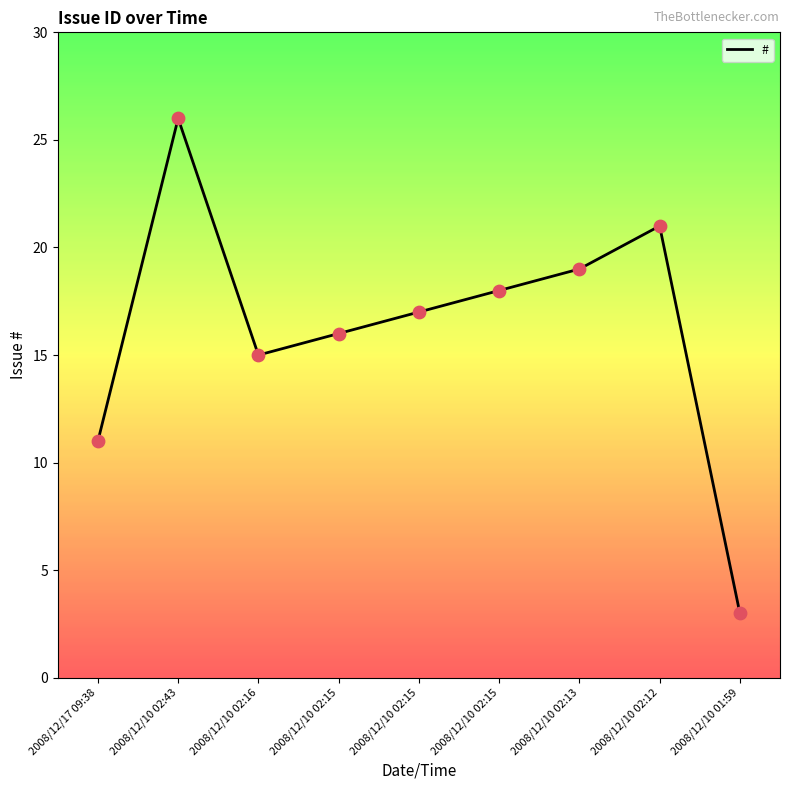

Approximately how many times larger is the value at 2008/12/10 02:15 compared to 2008/12/17 09:38?

1.6